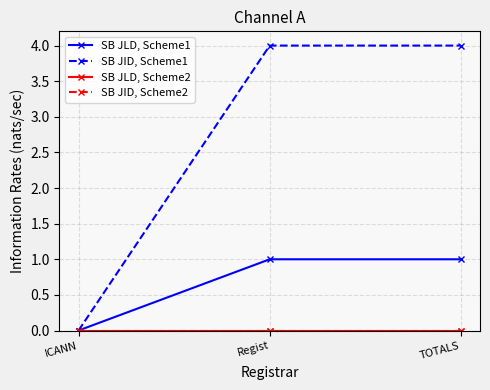

Between ICANN and Regist, which series saw the biggest shift?

SB JID, Scheme1